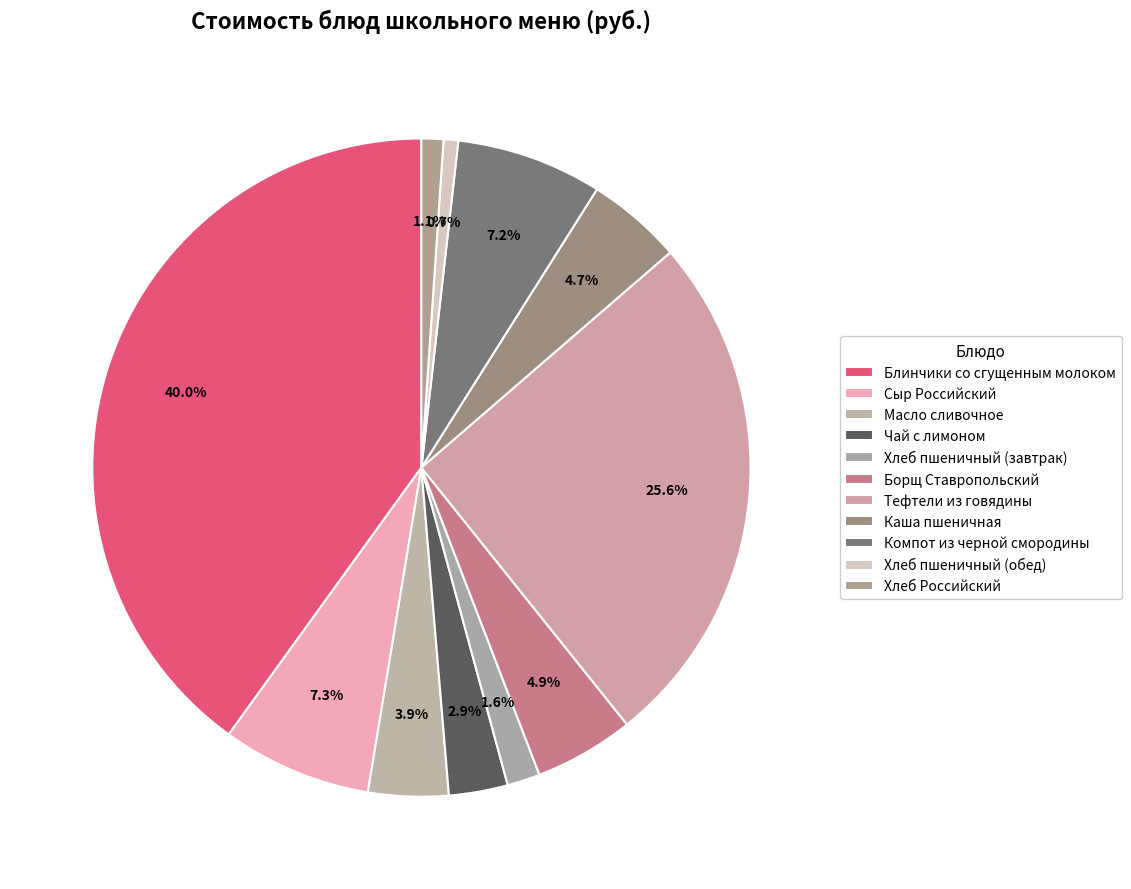

Rank the categories by value from lowest to highest.

Хлеб пшеничный (обед), Хлеб Российский, Хлеб пшеничный (завтрак), Чай с лимоном, Масло сливочное, Каша пшеничная, Борщ Ставропольский, Компот из черной смородины, Сыр Российский, Тефтели из говядины, Блинчики со сгущенным молоком